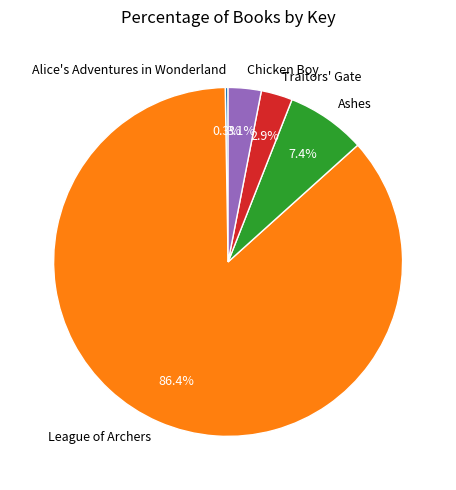

What percentage is NOT represented by Chicken Boy?

96.9%